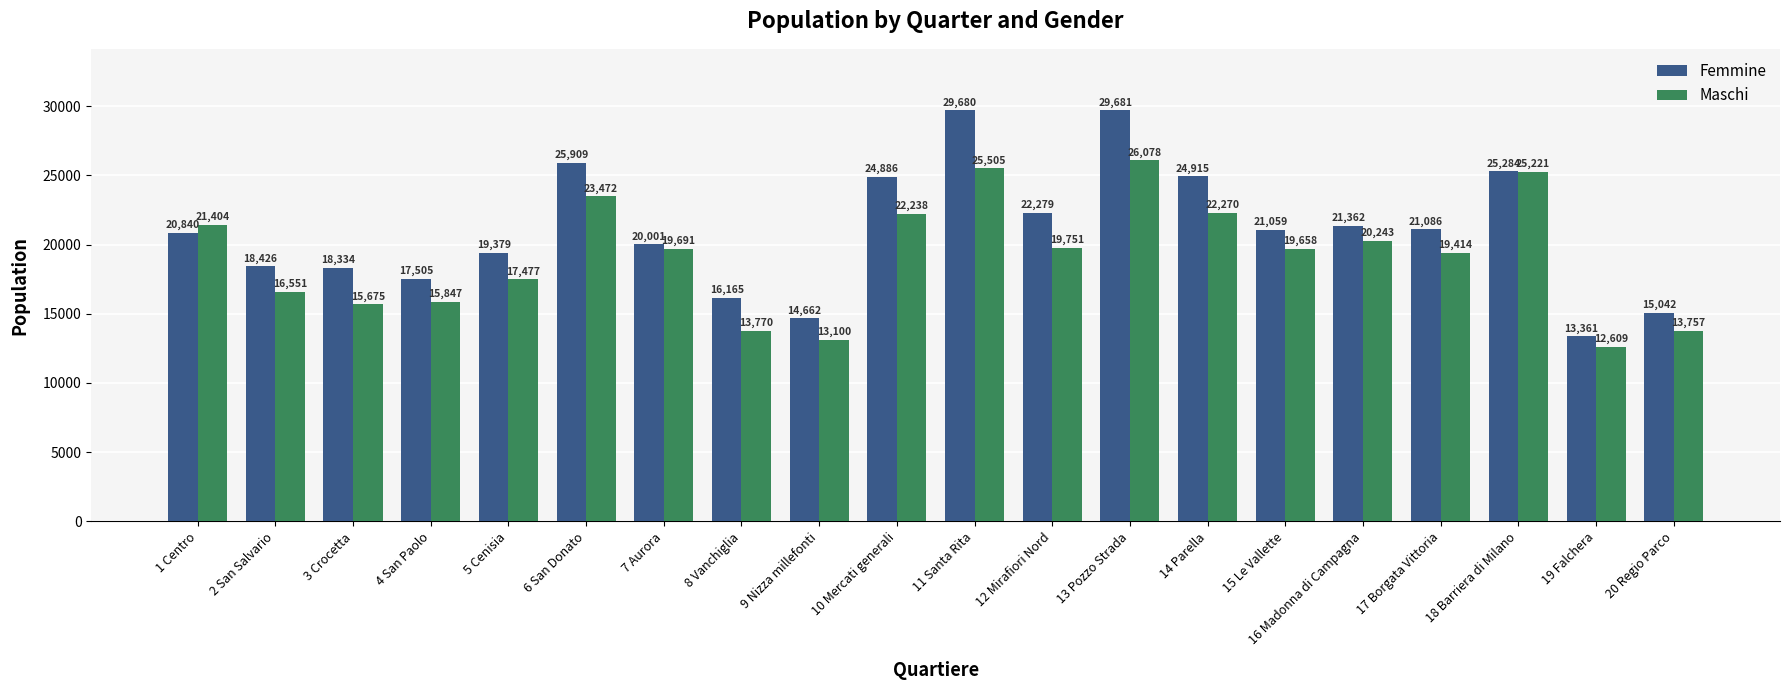

What position from the right is 17 Borgata Vittoria?

4